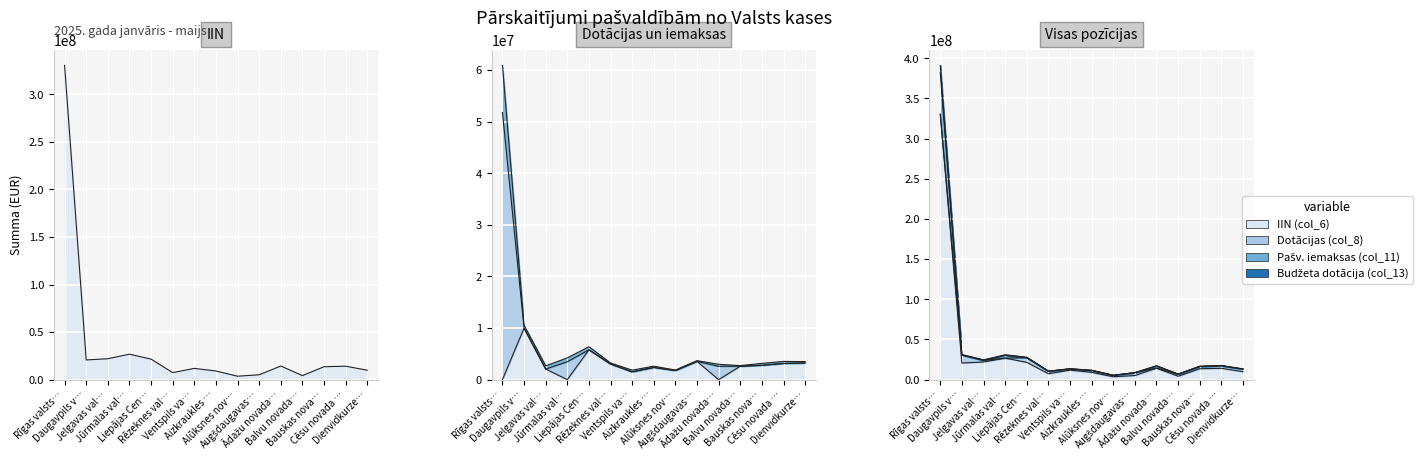

What is the spread (max minus min) of values at Ventspils va…?

12181525.7